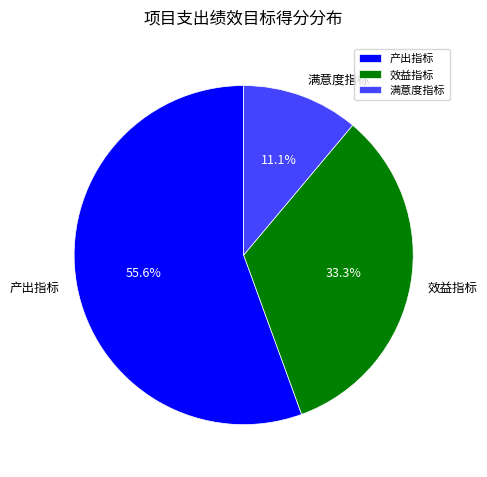

Rank the categories by value from highest to lowest.

产出指标, 效益指标, 满意度指标